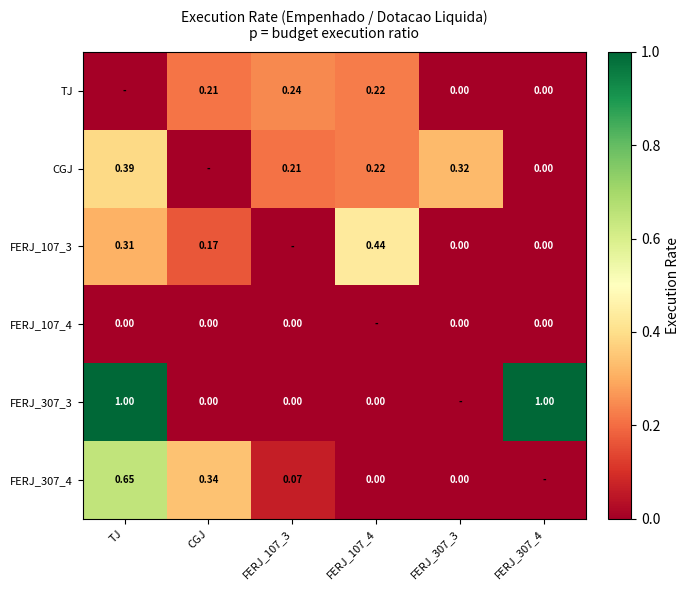

What is the difference between the CGJ values at FERJ_107_3 and FERJ_307_4?

0.2